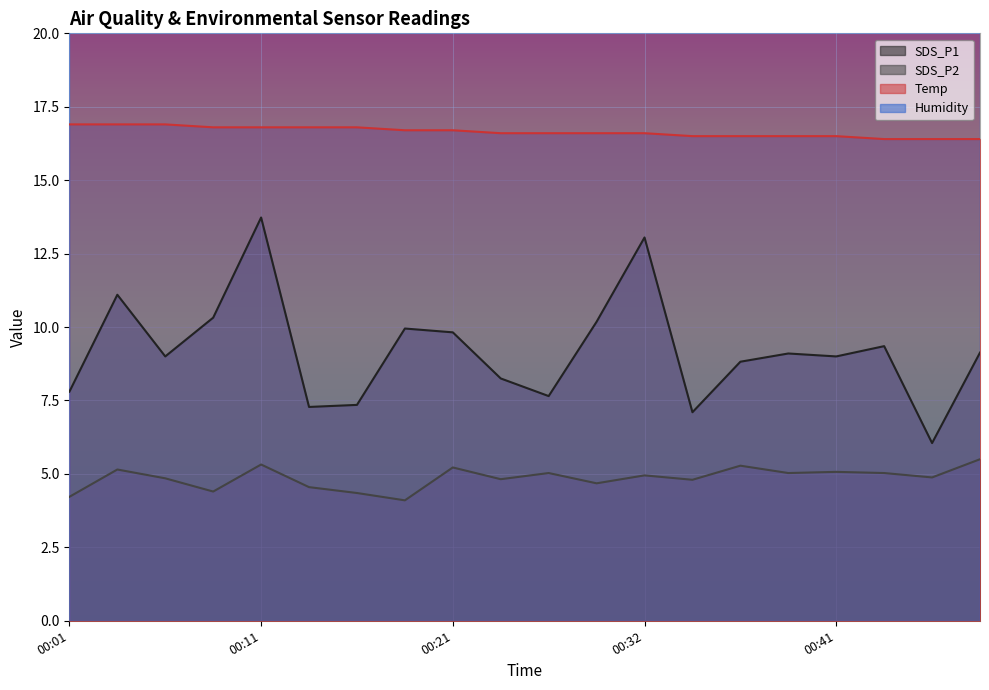

What is the difference between the SDS_P2 values at 00:34 and 00:09?

0.4